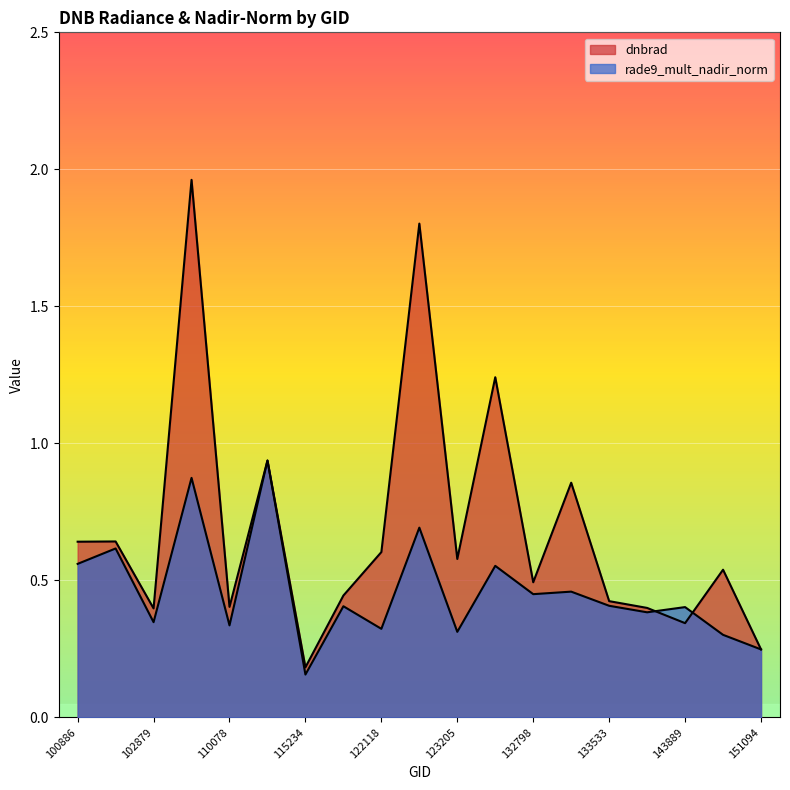

Which series has the largest total across all categories?

dnbrad